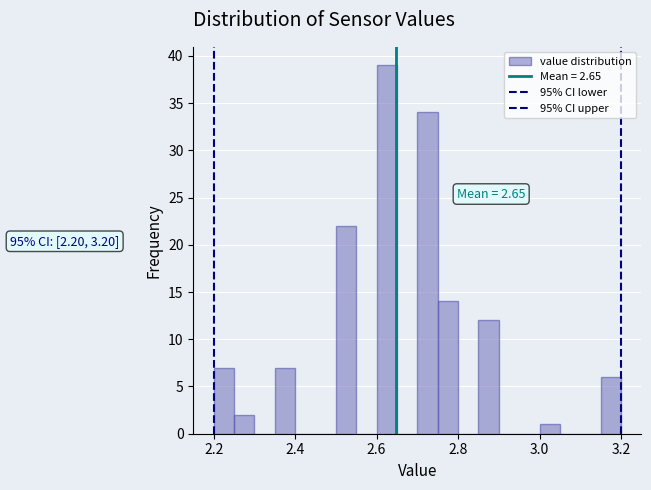

Read against the x-axis, roughly where is the centre of the tallest bar?

2.62